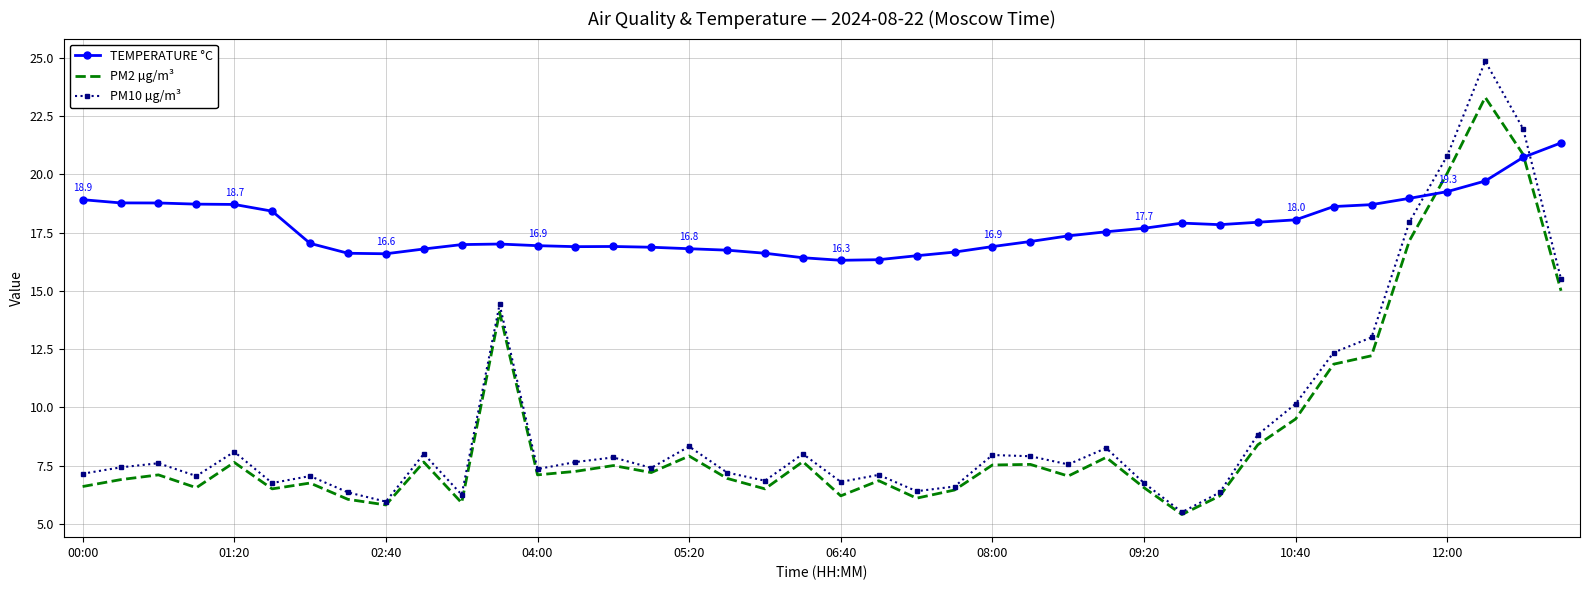

After their last crossing, which series has the higher values: TEMPERATURE °C or PM10 µg/m³?

TEMPERATURE °C